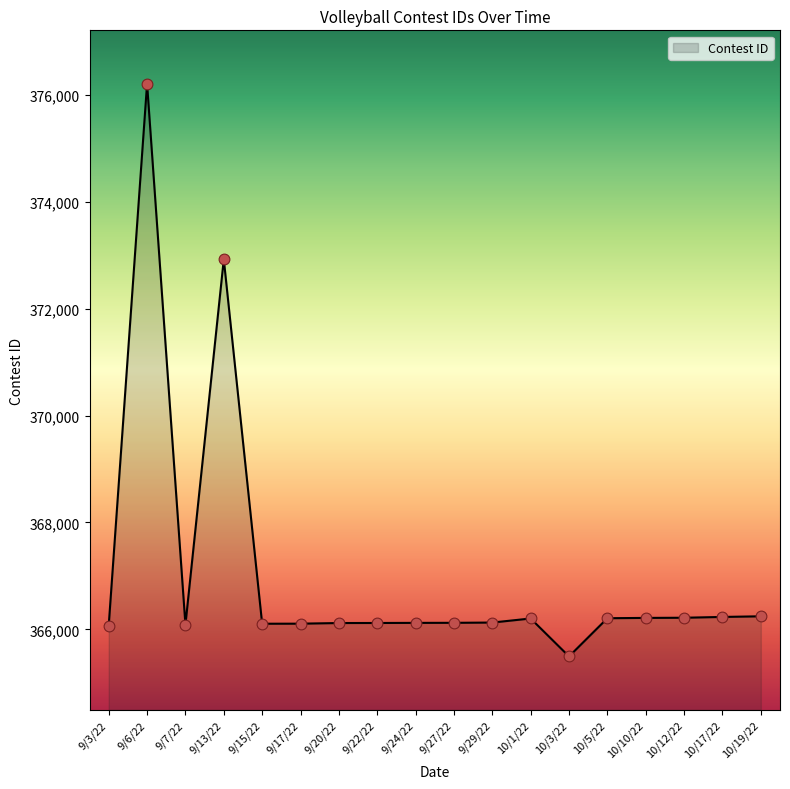

What is the ratio of the value at 10/5/22 to the value at 9/13/22?

1.0